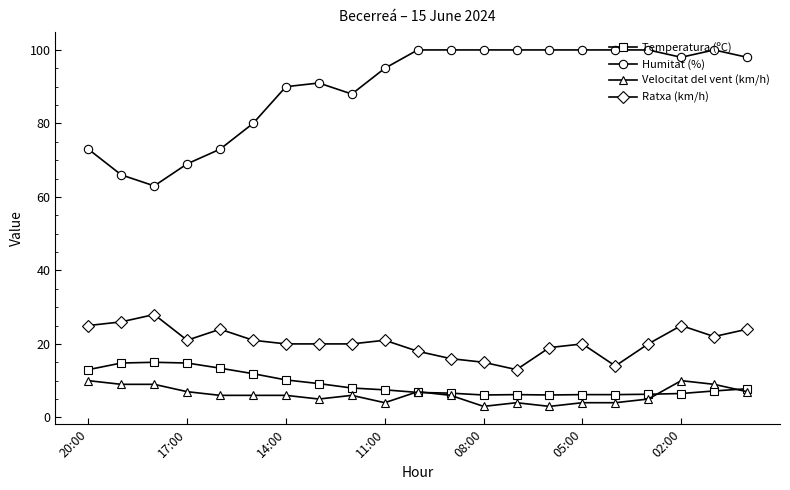

What is the value of the Ratxa (km/h) point at the 10th from the left?

21.0